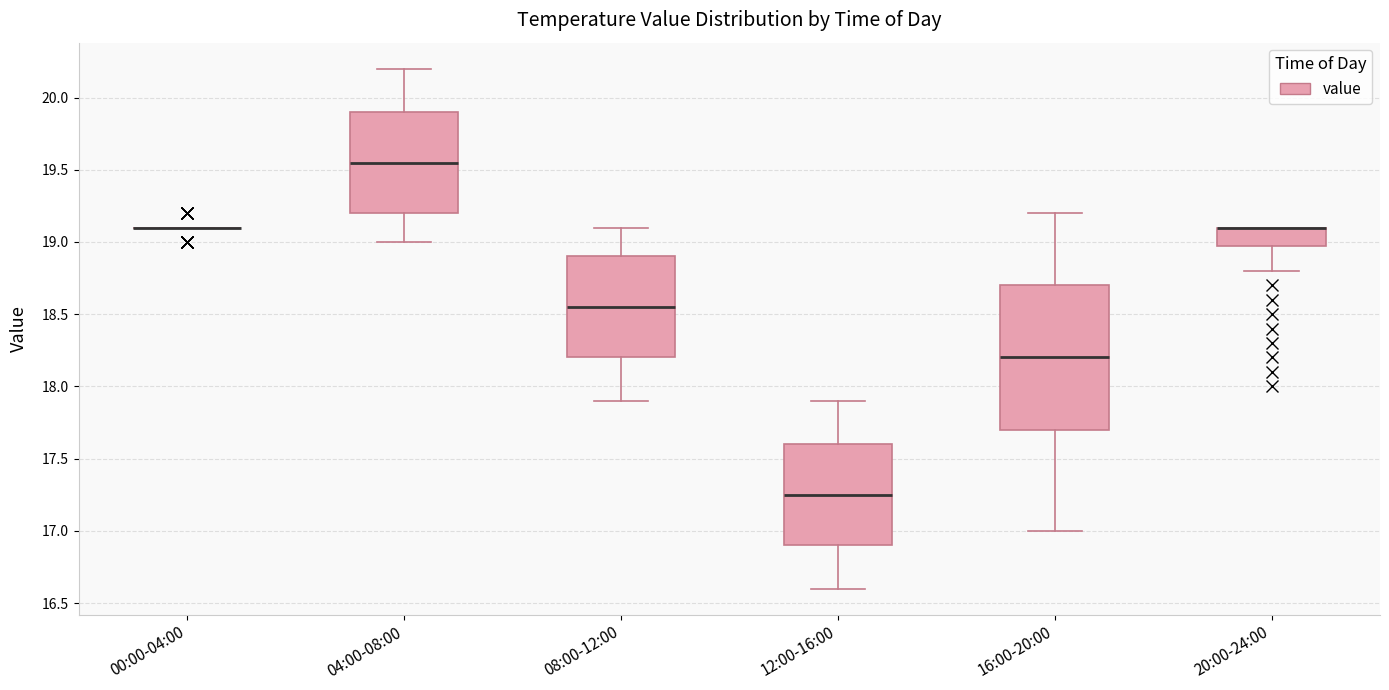

Reading left to right, read every box against the y-axis: the position of its median line, the range the box covers, and the ends of its whiskers. The values are not printed on the chart, so give them approximately, as read against the axis.

00:00-04:00: box collapsed to a line at 19.10, whiskers 19.10 to 19.10
04:00-08:00: median 19.55, box 19.20 to 19.90, whiskers 19.00 to 20.20
08:00-12:00: median 18.55, box 18.20 to 18.90, whiskers 17.90 to 19.10
12:00-16:00: median 17.25, box 16.90 to 17.60, whiskers 16.60 to 17.90
16:00-20:00: median 18.20, box 17.70 to 18.70, whiskers 17.00 to 19.20
20:00-24:00: median 19.10 (drawn on the box's upper edge), box 19.00 to 19.10, whiskers 18.80 to 19.10